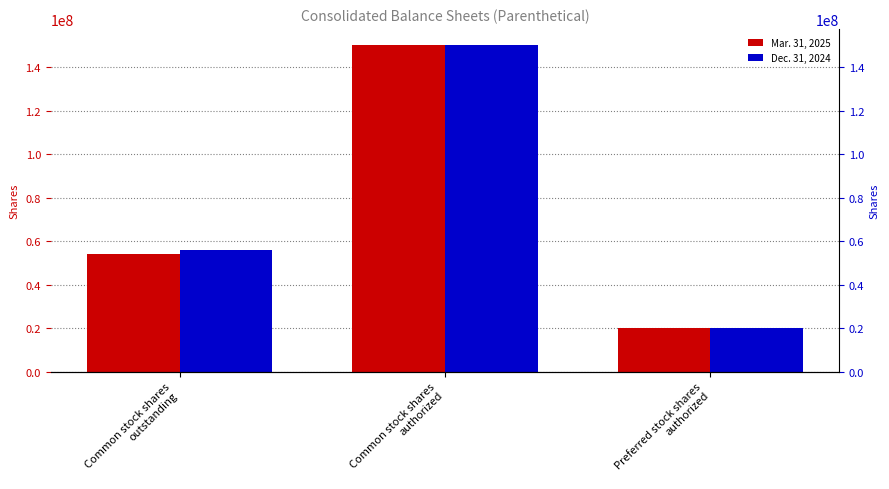

Reading left to right, extract all data points from this chart.

Mar. 31, 2025: Common stock shares
outstanding=54000000	Common stock shares
authorized=150000000	Preferred stock shares
authorized=20000000
Dec. 31, 2024: Common stock shares
outstanding=56000000	Common stock shares
authorized=150000000	Preferred stock shares
authorized=20000000